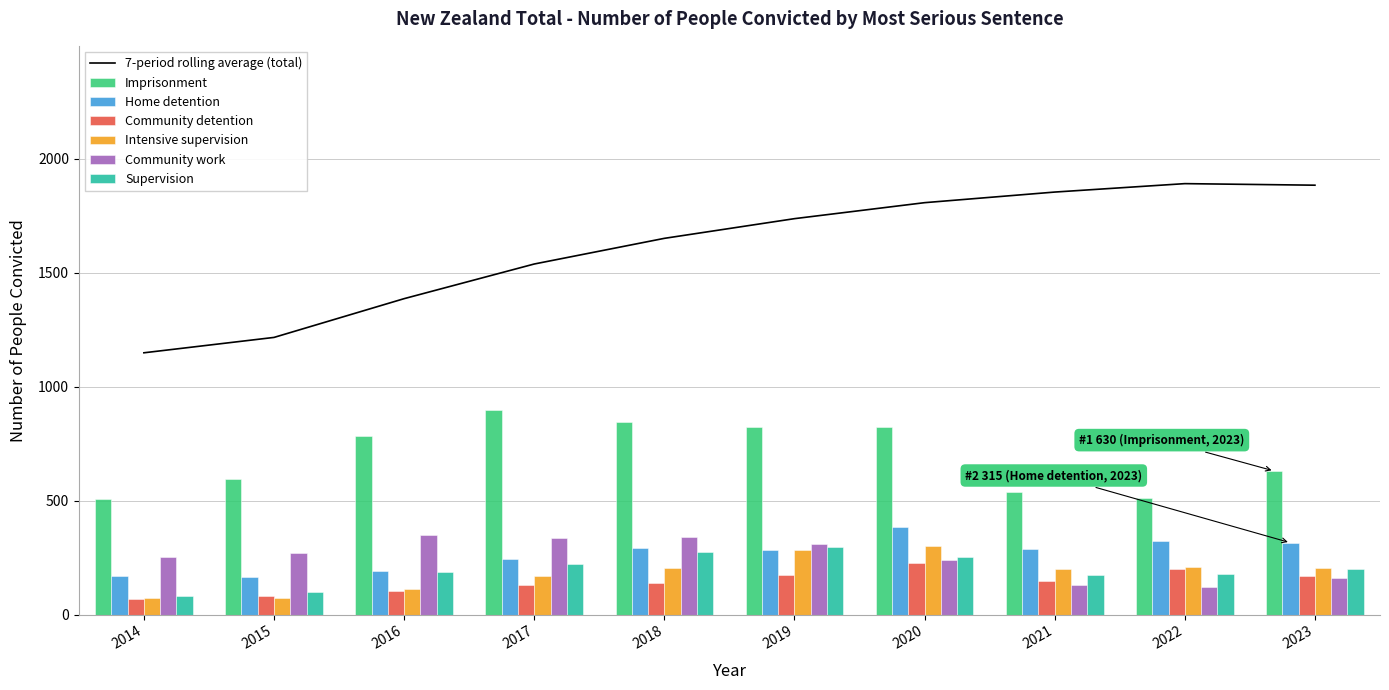

The value of Community work at 2020 is 427. True or false?

False